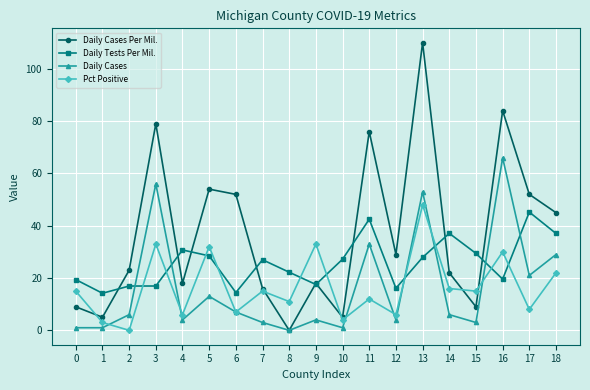

Which series has the largest range (max minus min)?

Daily Cases Per Mil.